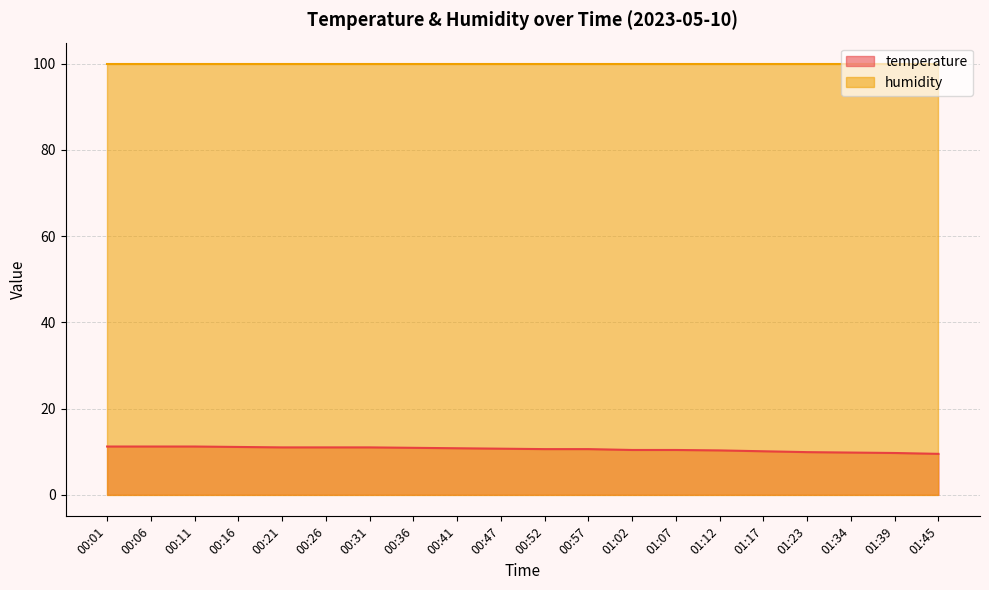

What is the difference between the second highest and second lowest values?

1.5